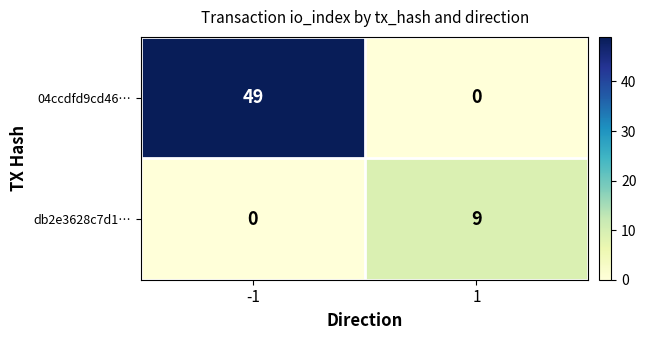

Reading left to right, what are all the values shown in this chart?

04ccdfd9cd46…: 49	0
db2e3628c7d1…: 0	9